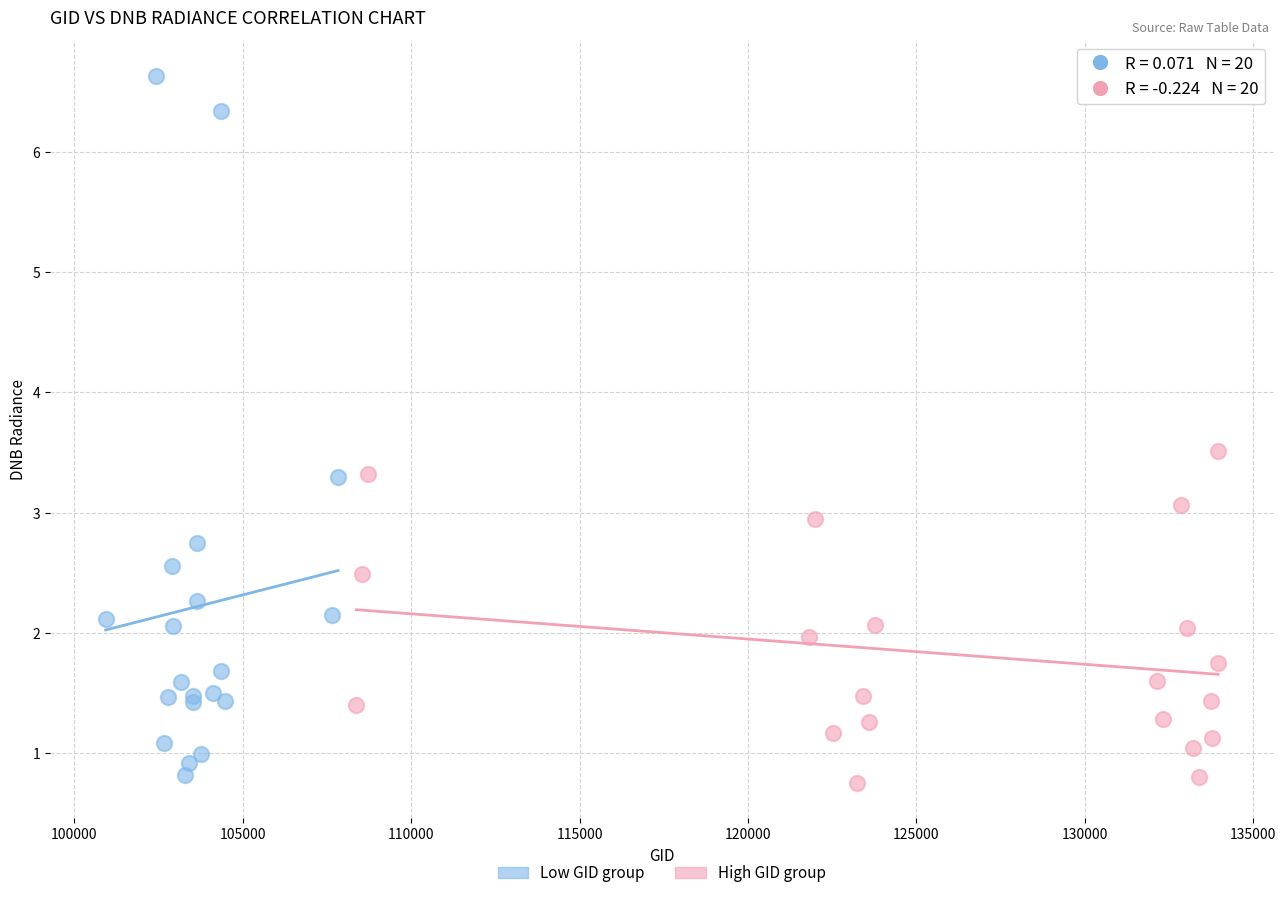

Which series contains the lowest Y value?

High GID group